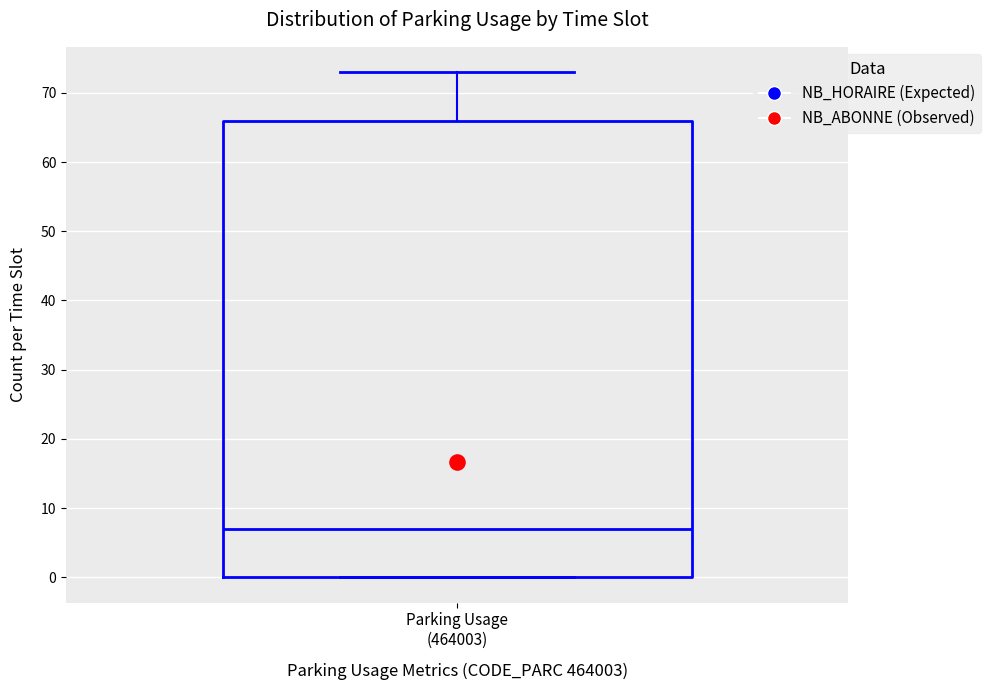

Transcribe this box plot: give where the median line is, the range the box spans, and where the two whiskers end, as read against the y-axis. The values are not printed on the chart, so give them approximately, as read against the axis.

median 7, box 0 to 66, whiskers 0 to 73